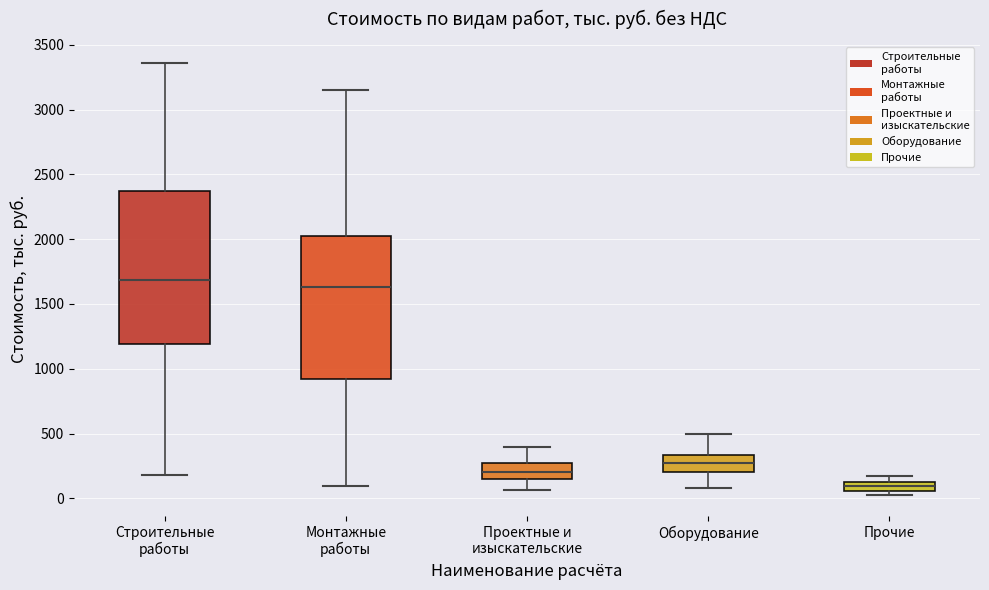

Where does the median line of the box for Монтажные работы sit on the y-axis? The values are not printed on the chart, so give them approximately, as read against the axis.

1650